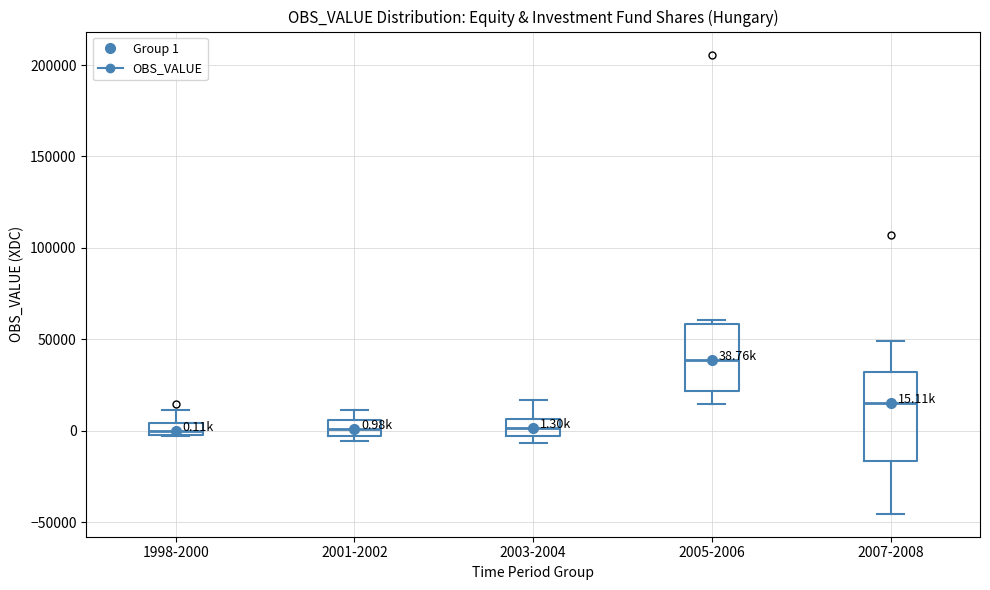

Comparing the boxes themselves (not the whiskers), which one is the tallest?

2007-2008